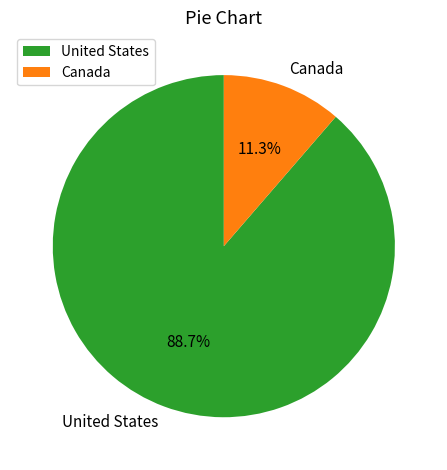

Count the number of slices in the pie.

2